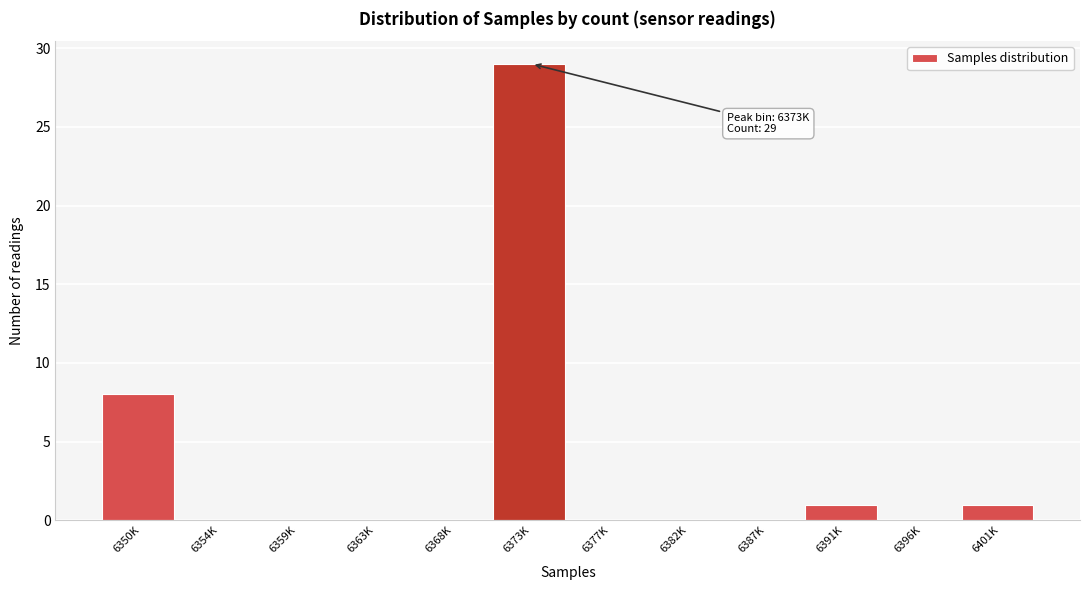

Reading left to right, list all the values displayed in this chart.

6350K=8	6354K=0	6359K=0	6363K=0	6368K=0	6373K=29	6377K=0	6382K=0	6387K=0	6391K=1	6396K=0	6401K=1